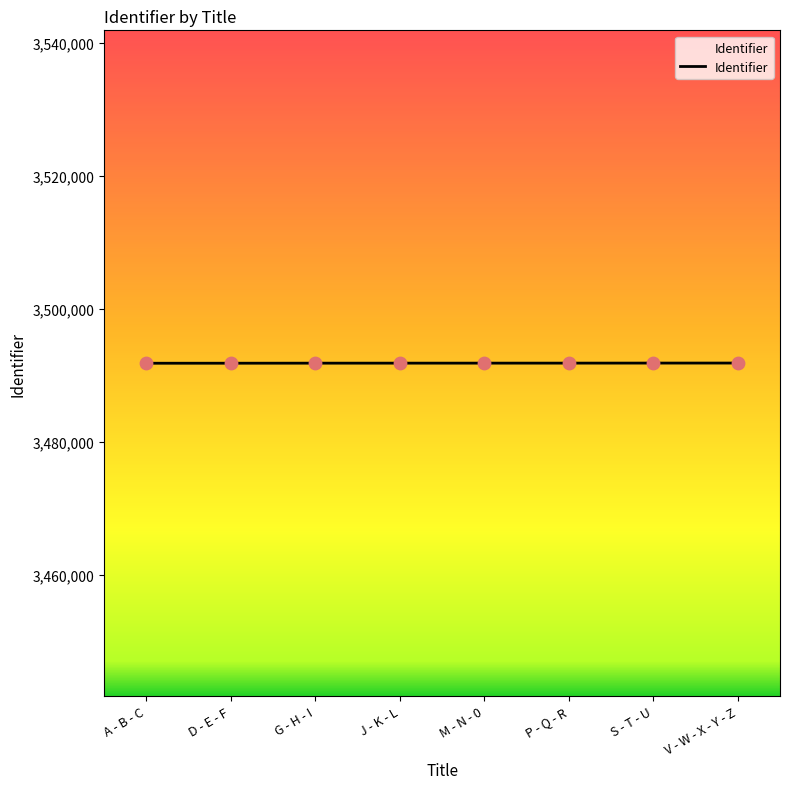

Approximately how many times larger is the value at G - H - I compared to D - E - F?

1.0